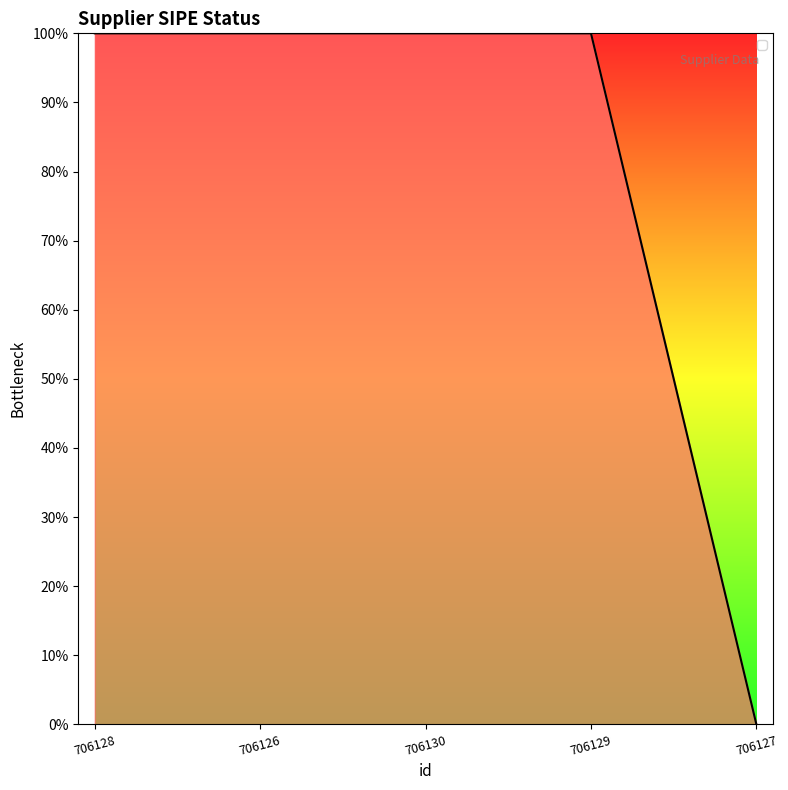

Does the chart display data point markers on the line(s)?

No